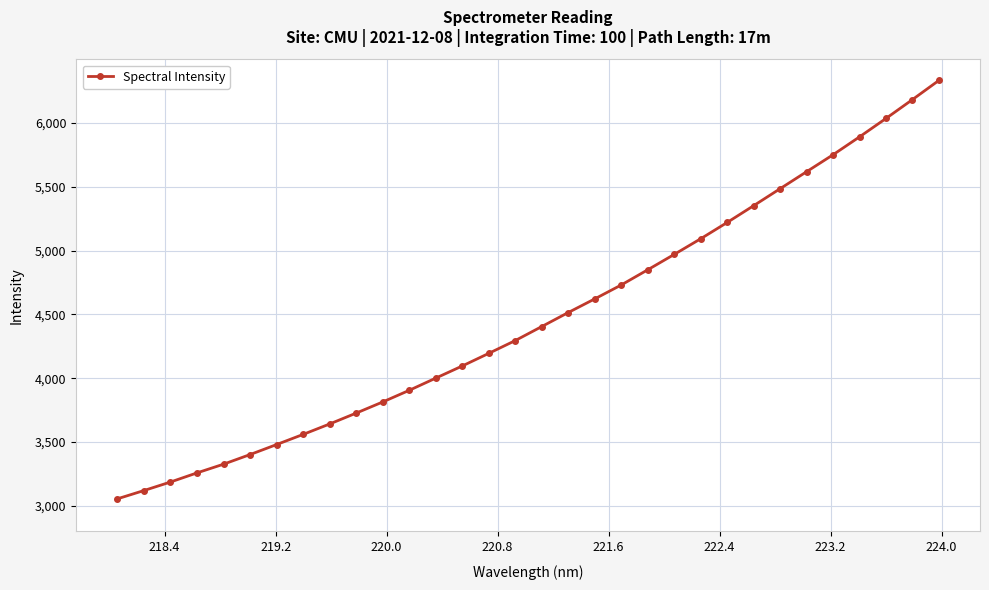

What is the sum of all values?

143112.2